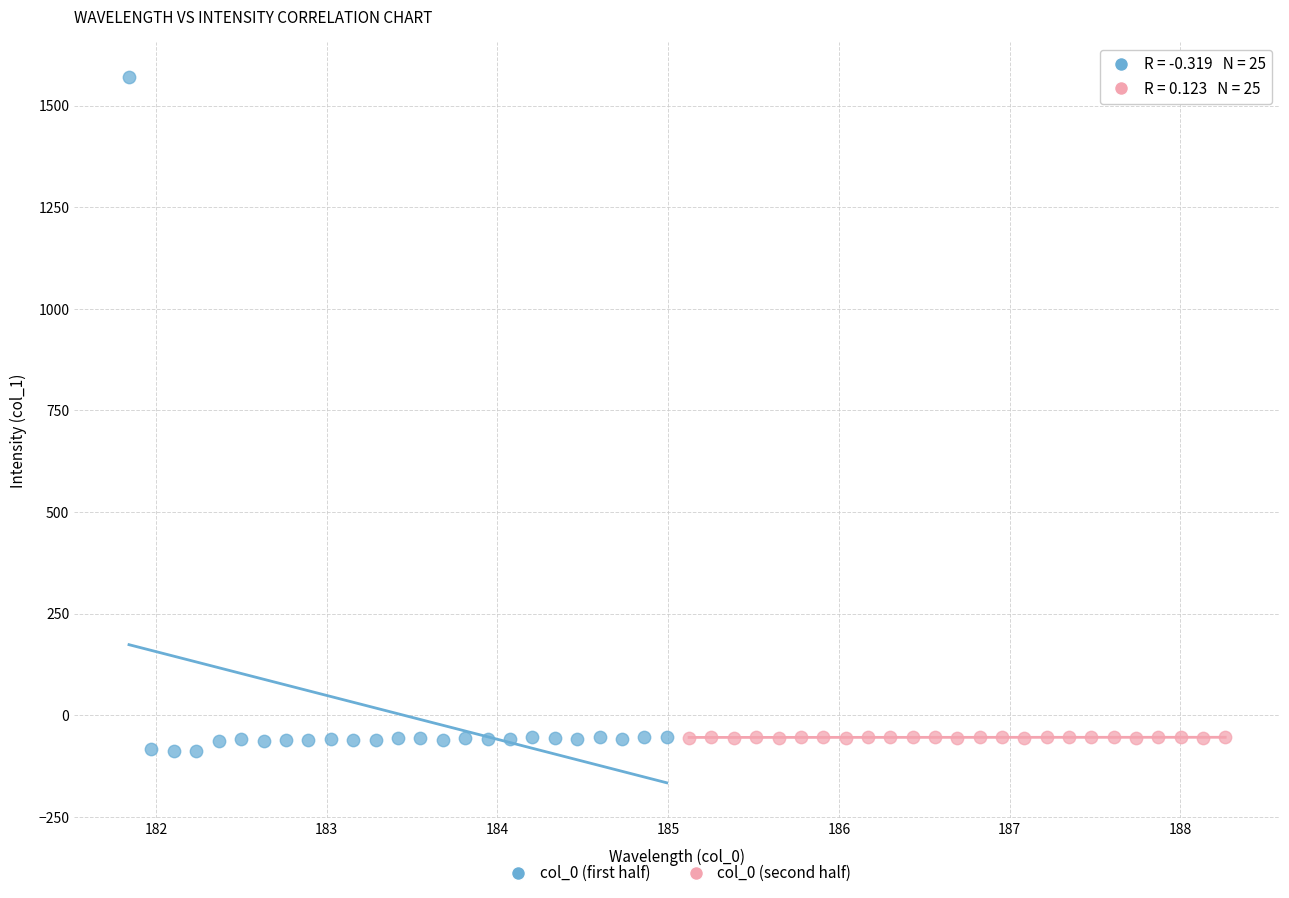

Which series has the largest Y range (max minus min)?

col_0 (first half)